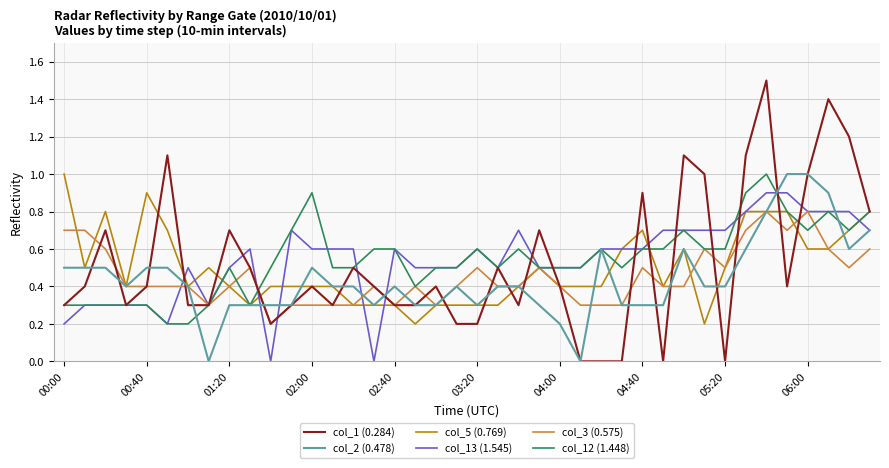

Which series has the largest range (max minus min)?

col_1 (0.284)